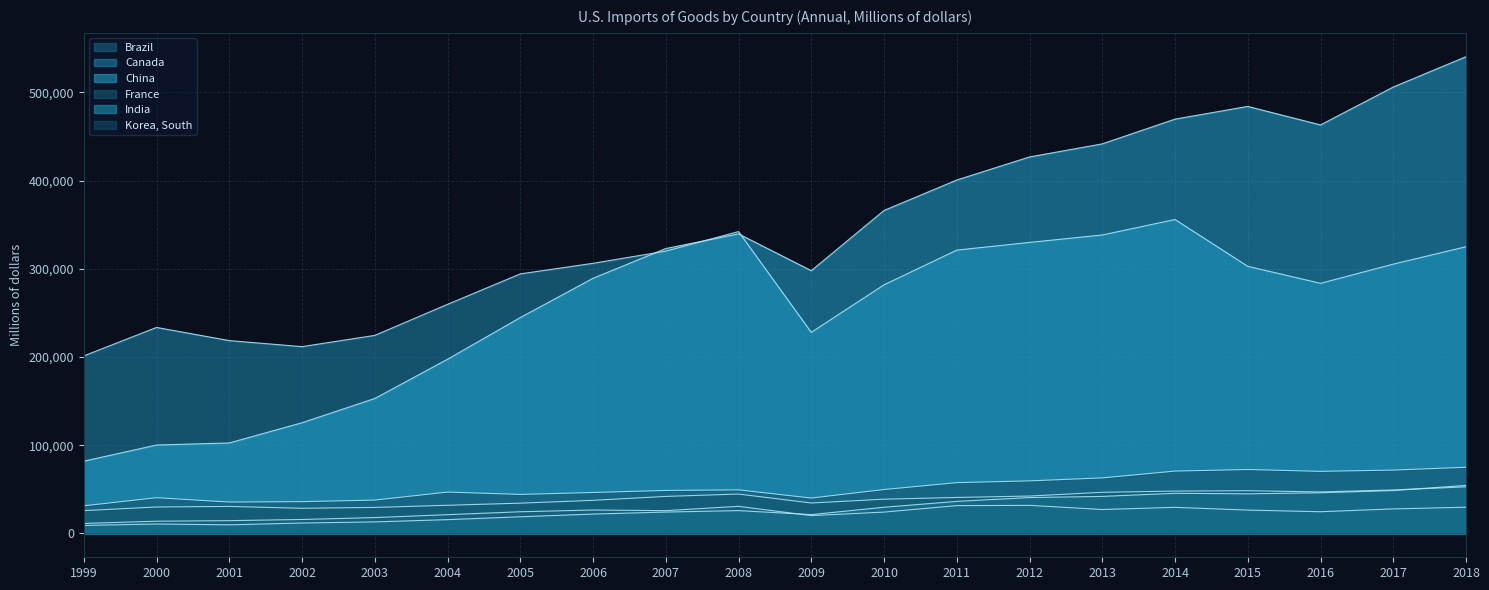

True or false: China has a value of 197456 at 2004.

True